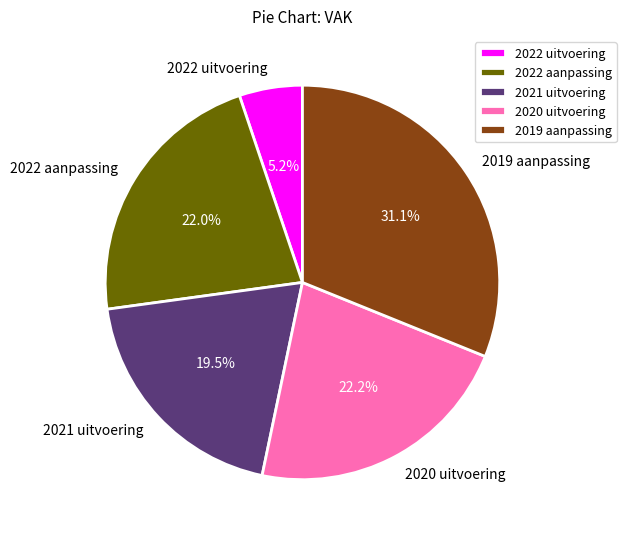

To the nearest percent, what percentage of the pie is 2022 uitvoering?

5%